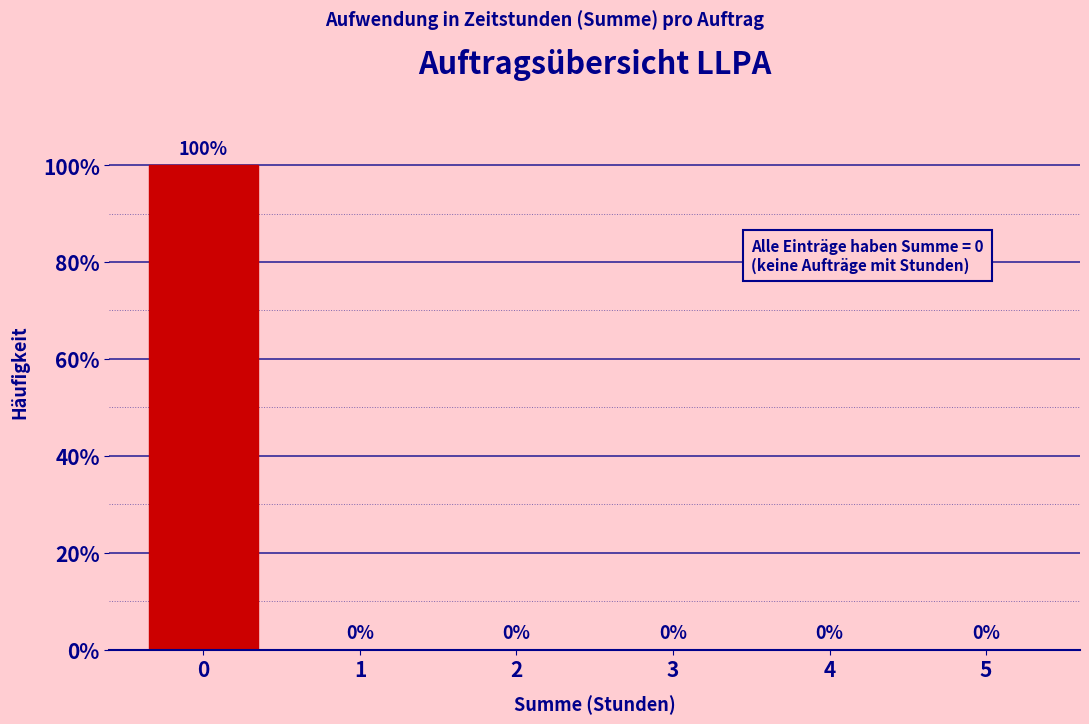

Reading right to left, what are all the values shown in this chart?

5=0	4=0	3=0	2=0	1=0	0=100